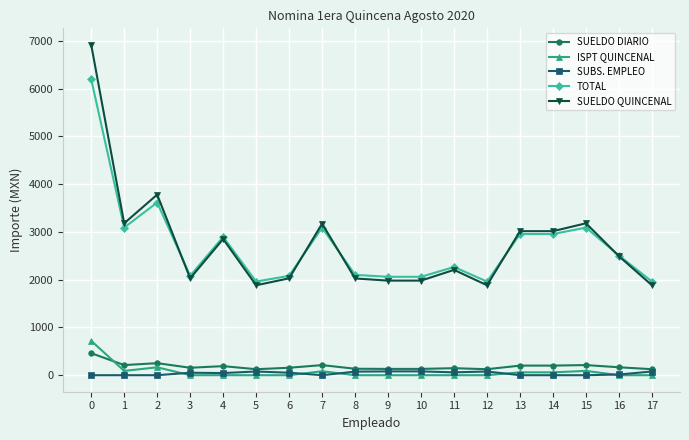

How many data points in SUBS. EMPLEO are less than 52?

9